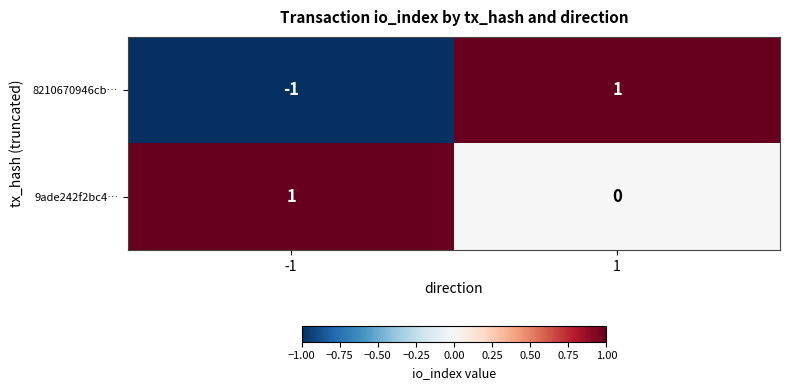

Reading left to right, list all the values displayed in this chart.

8210670946cb…: -1	1
9ade242f2bc4…: 1	0